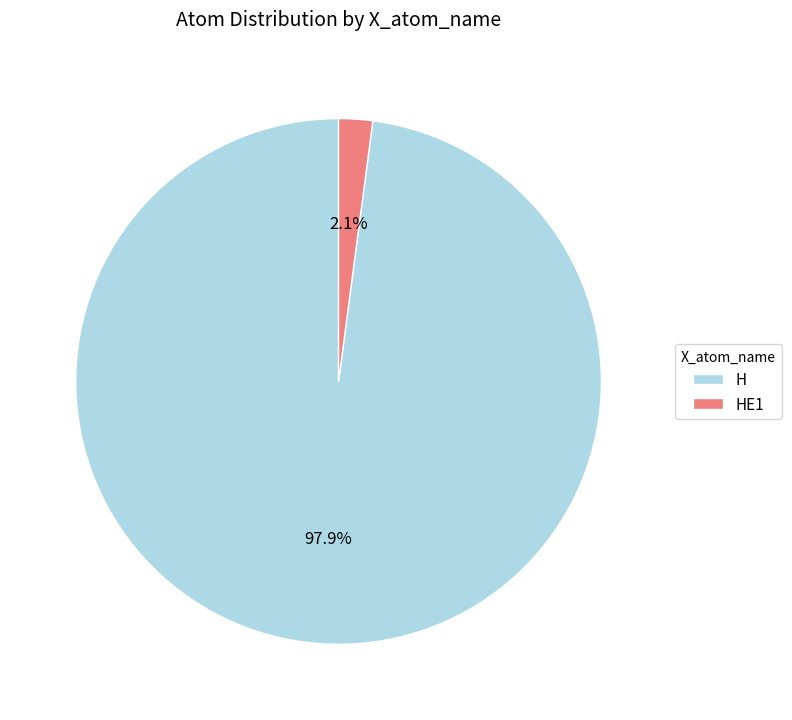

Rank the categories by value from highest to lowest.

H, HE1